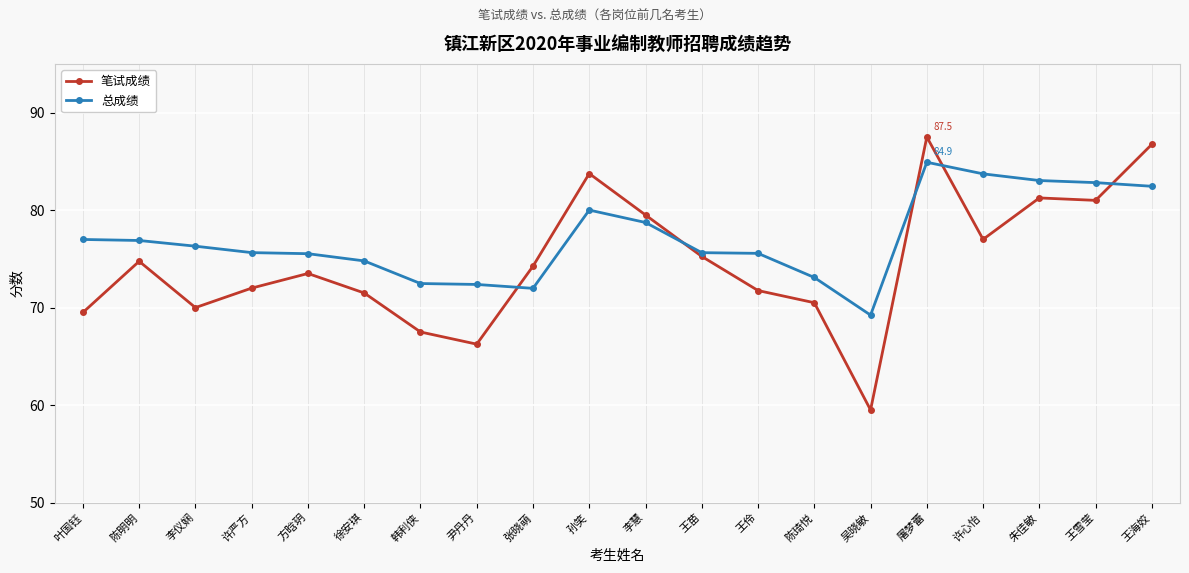

After their last crossing, which series has the higher values: 总成绩 or 笔试成绩?

笔试成绩